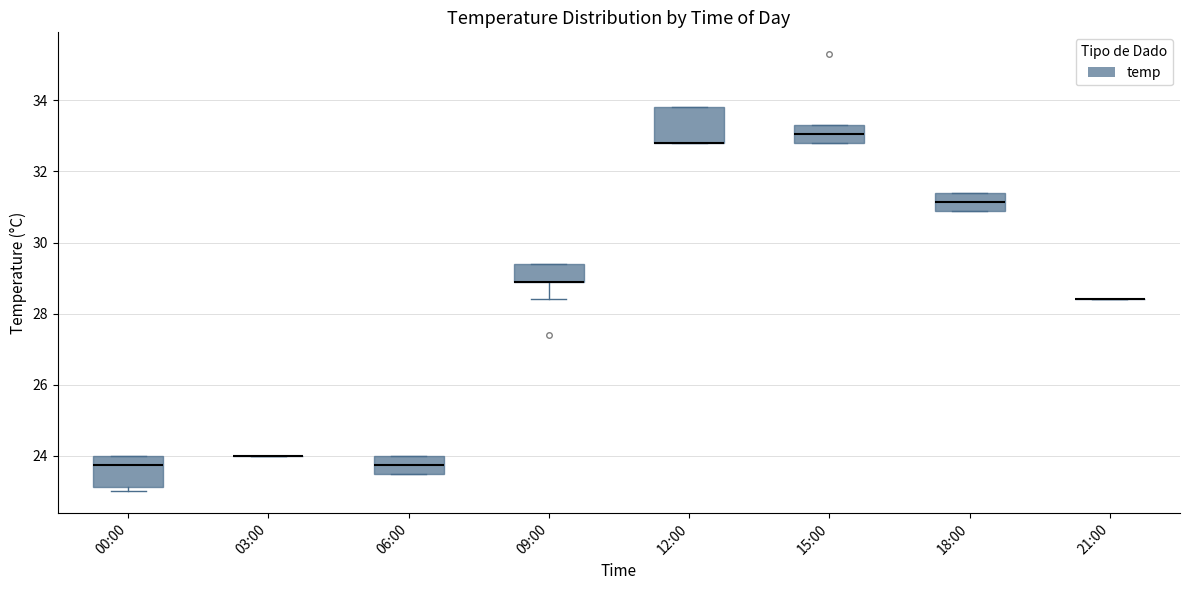

Reading left to right, read every box against the y-axis: the position of its median line, the range the box covers, and the ends of its whiskers. The values are not printed on the chart, so give them approximately, as read against the axis.

00:00: median 23.8, box 23.2 to 24.0, whiskers 23.0 to 24.0
03:00: box collapsed to a line at 24.0, whiskers 24.0 to 24.0
06:00: median 23.8, box 23.6 to 24.0, whiskers 23.6 to 24.0
09:00: median 29.0 (drawn on the box's lower edge), box 29.0 to 29.4, whiskers 28.4 to 29.4
12:00: median 32.8 (drawn on the box's lower edge), box 32.8 to 33.8, whiskers 32.8 to 33.8
15:00: median 33.0, box 32.8 to 33.4, whiskers 32.8 to 33.4
18:00: median 31.2, box 31.0 to 31.4, whiskers 31.0 to 31.4
21:00: box collapsed to a line at 28.4, whiskers 28.4 to 28.4